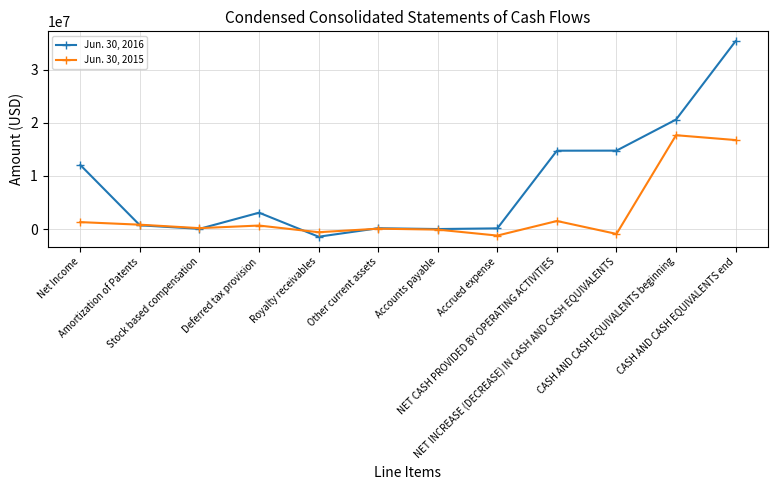

How many data points in Jun. 30, 2015 are less than 666000?

6